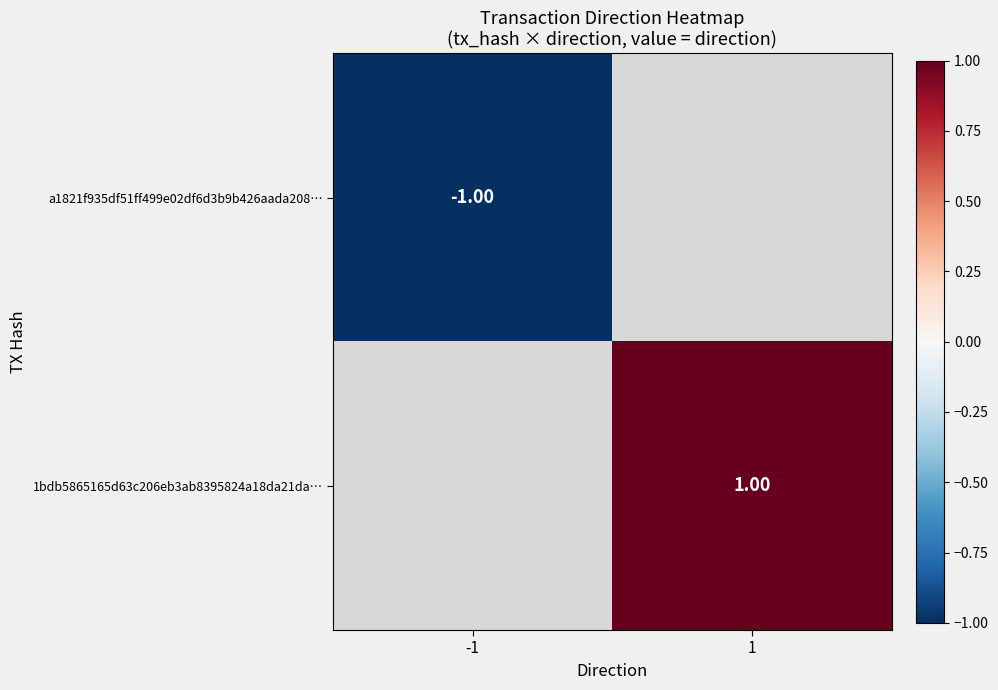

At which label does a1821f935df51ff499e02df6d3b9b426aada208… reach its minimum?

-1